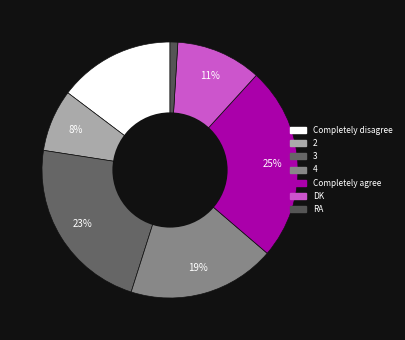

Which has a higher value, 4 or Completely agree?

Completely agree